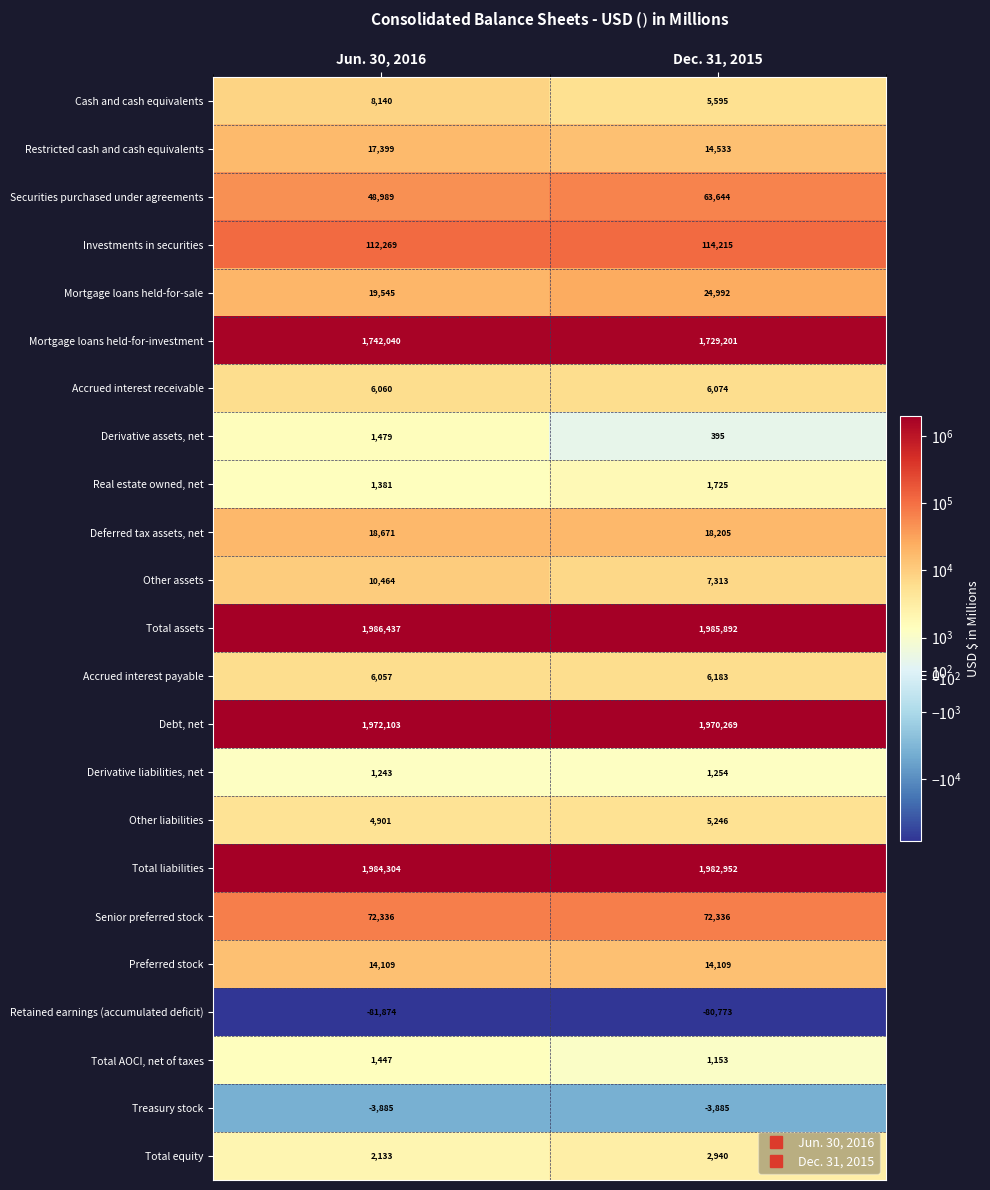

At which category is the sum across all series the highest?

Jun. 30, 2016